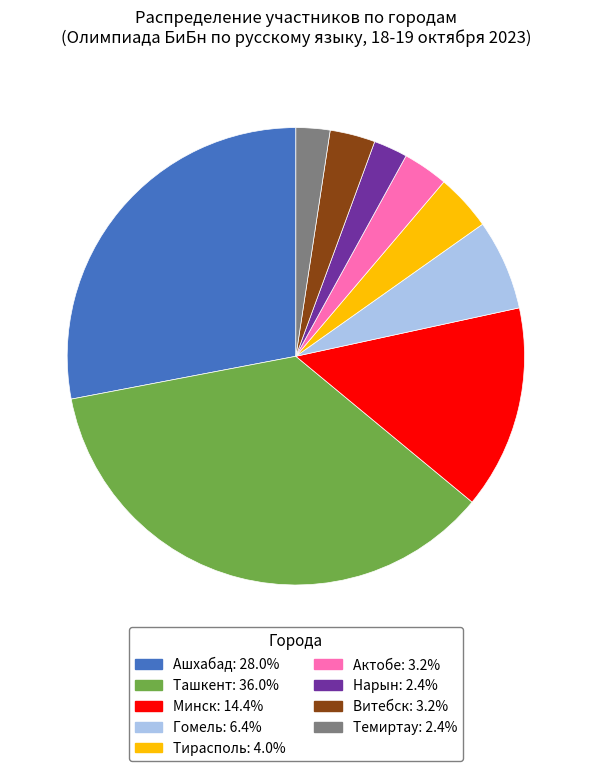

Combined, do Гомель and Нарын account for over 50%?

No